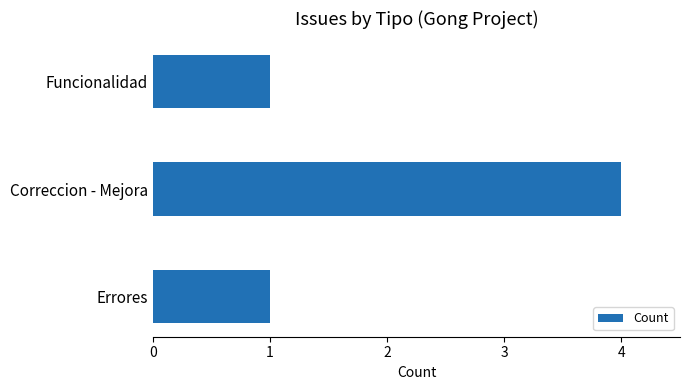

Approximately how many times larger is the value at Correccion - Mejora compared to Errores?

4.0